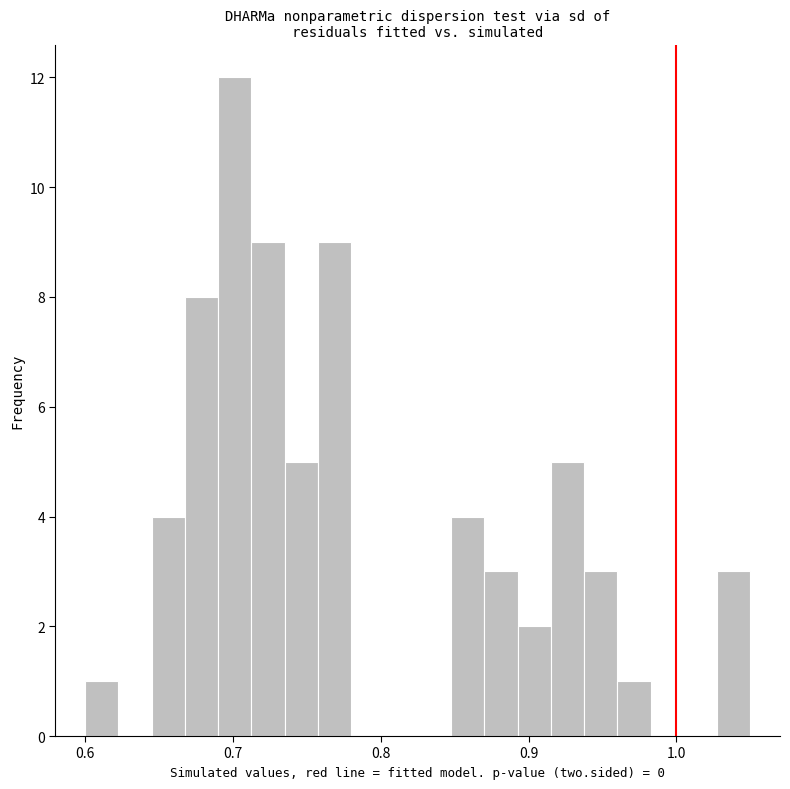

Around what value on the x-axis is the tallest bar? Give the approximate position of its centre, as read against the axis.

0.70